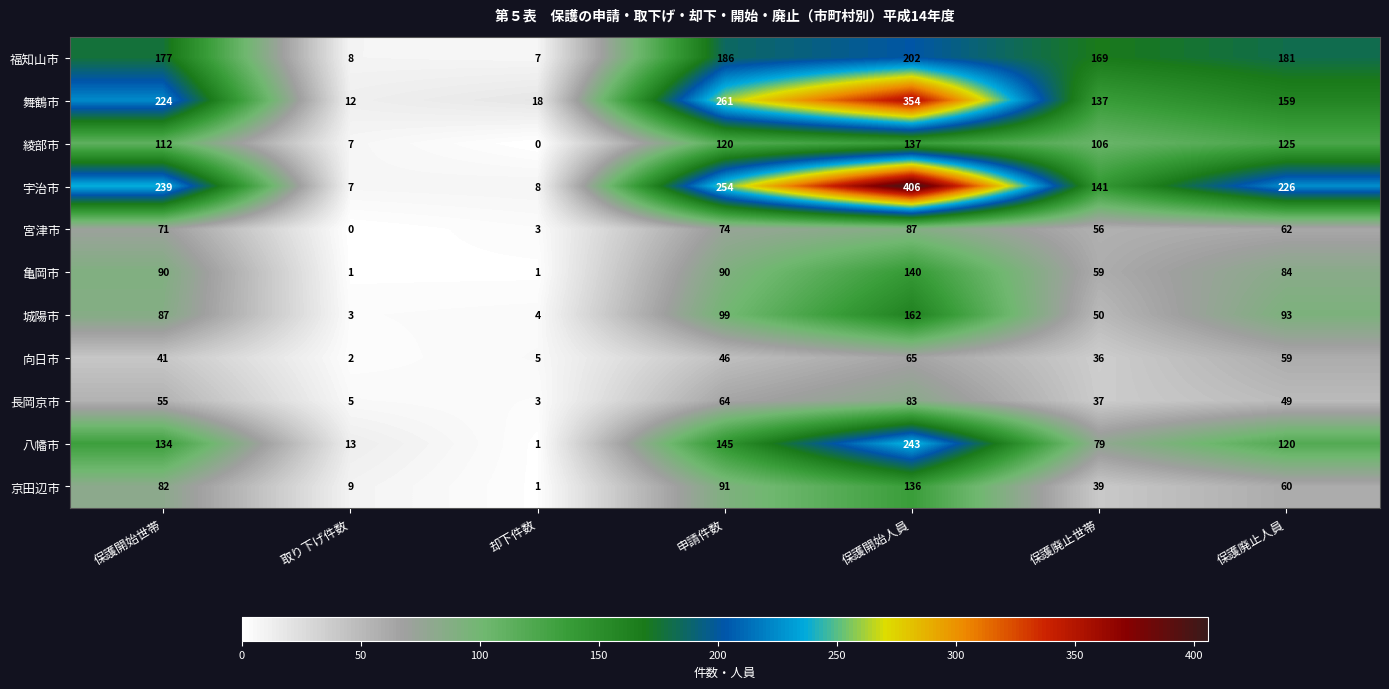

Where is 長岡京市 nearest to the value 43?

保護廃止世帯